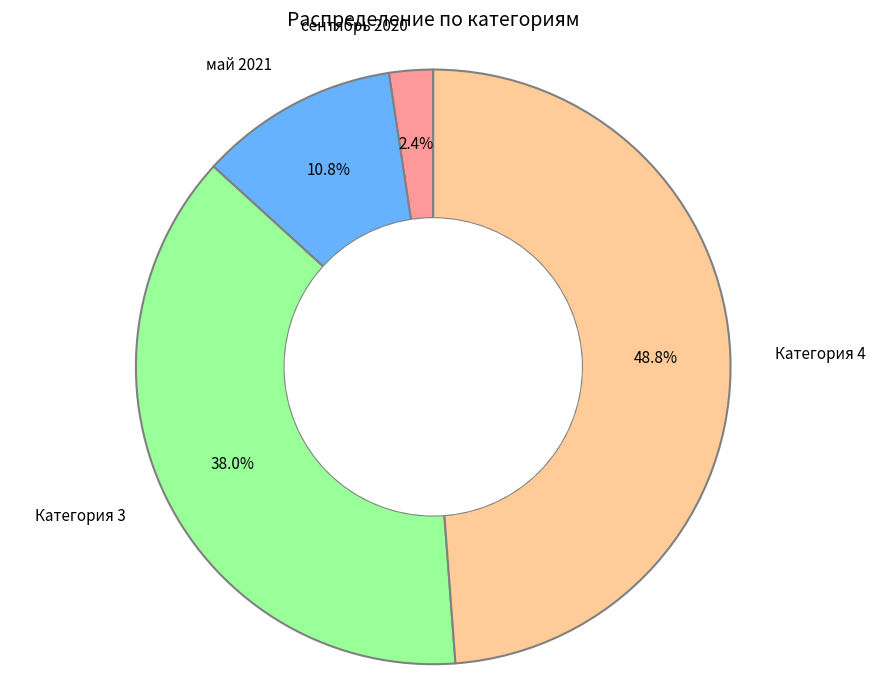

Which category has the smallest portion of the pie?

сентябрь 2020